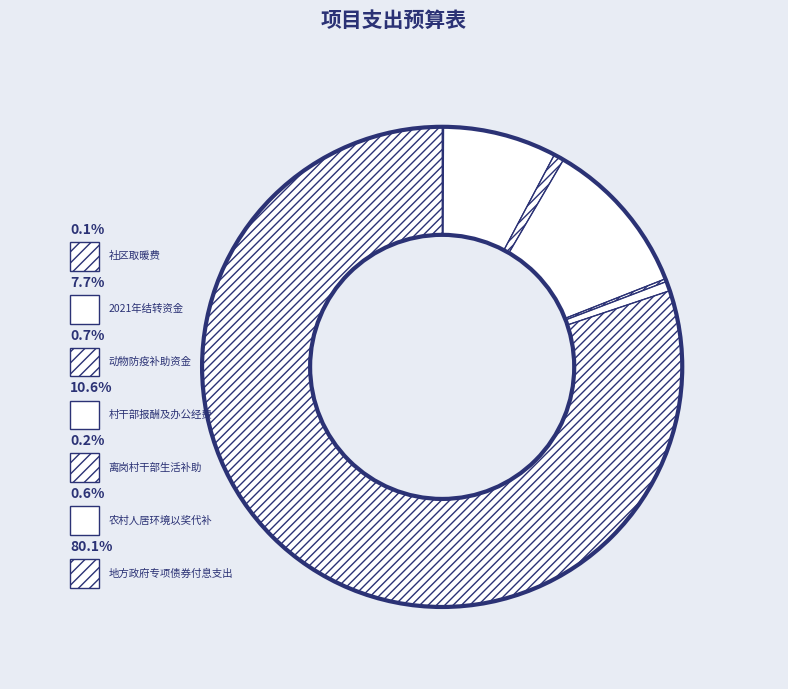

Which category has the smallest portion of the pie?

社区取暖费